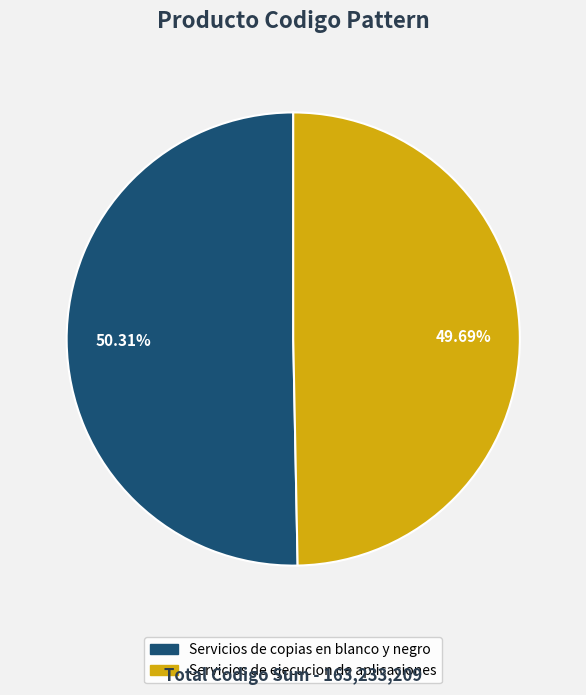

Which has a higher value, Servicios de ejecucion de aplicaciones or Servicios de copias en blanco y negro?

Servicios de copias en blanco y negro